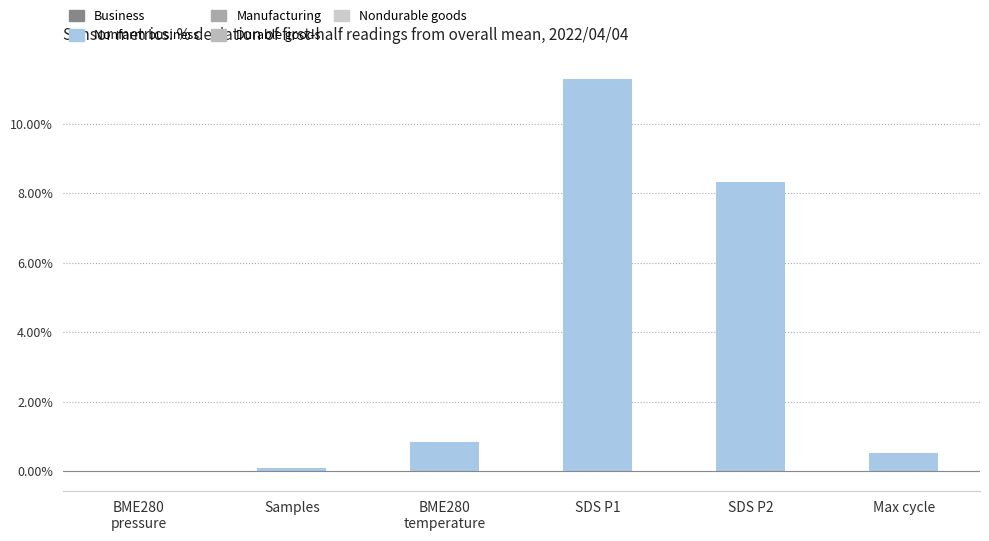

Is it true that the value at SDS P2 is 11.3?

False